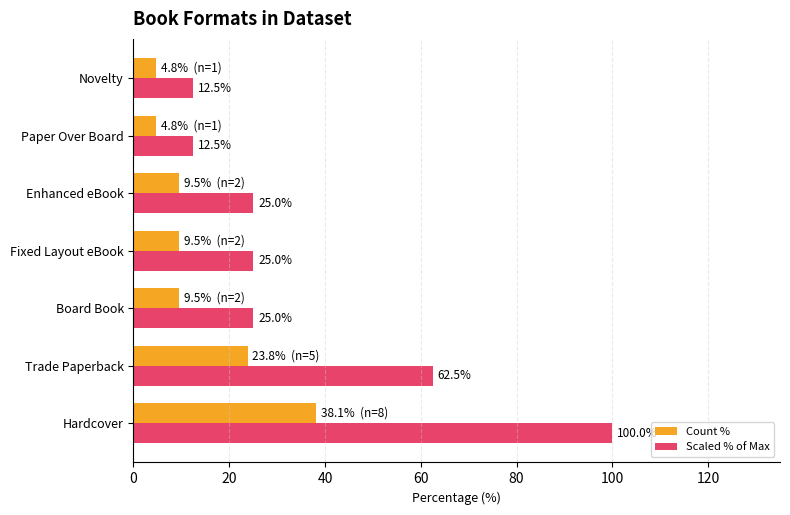

At which category does the chart reach its peak across all series?

Hardcover